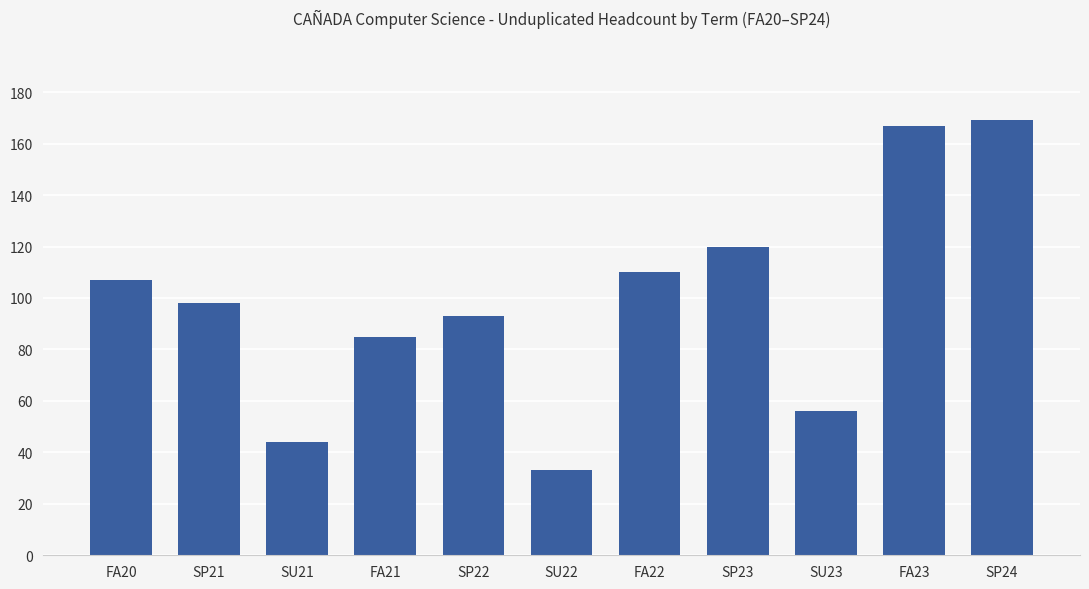

Reading left to right, extract all data points from this chart.

FA20=107	SP21=98	SU21=44	FA21=85	SP22=93	SU22=33	FA22=110	SP23=120	SU23=56	FA23=167	SP24=169